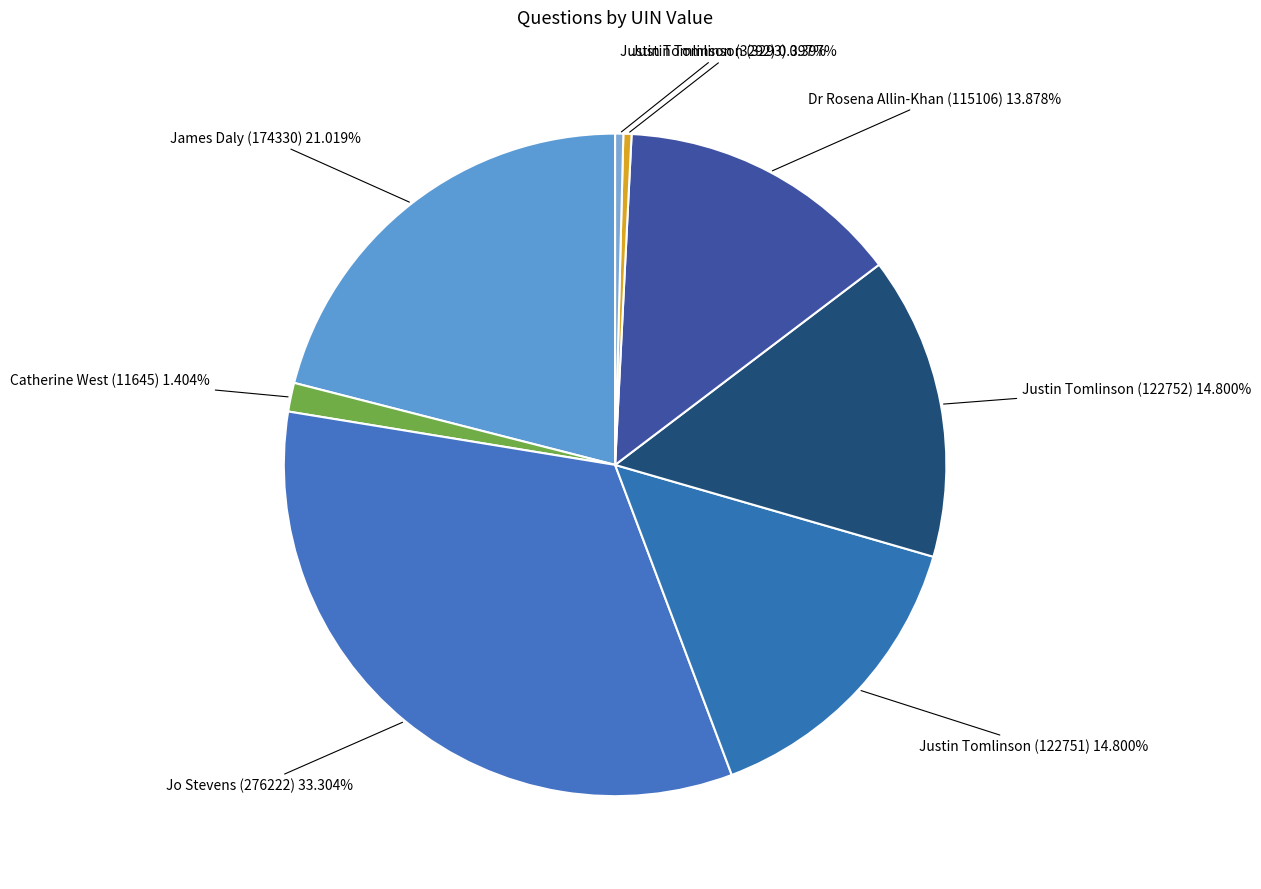

Which slice is the smallest?

Justin Tomlinson (3292)